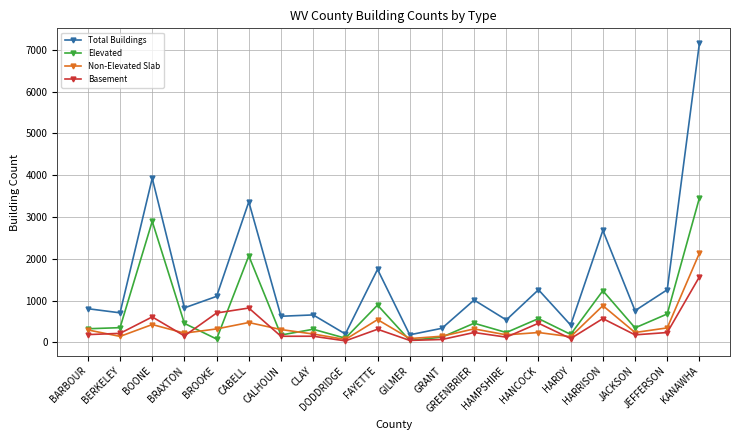

Is the value of Basement at KANAWHA greater than the value of Elevated at JACKSON?

Yes